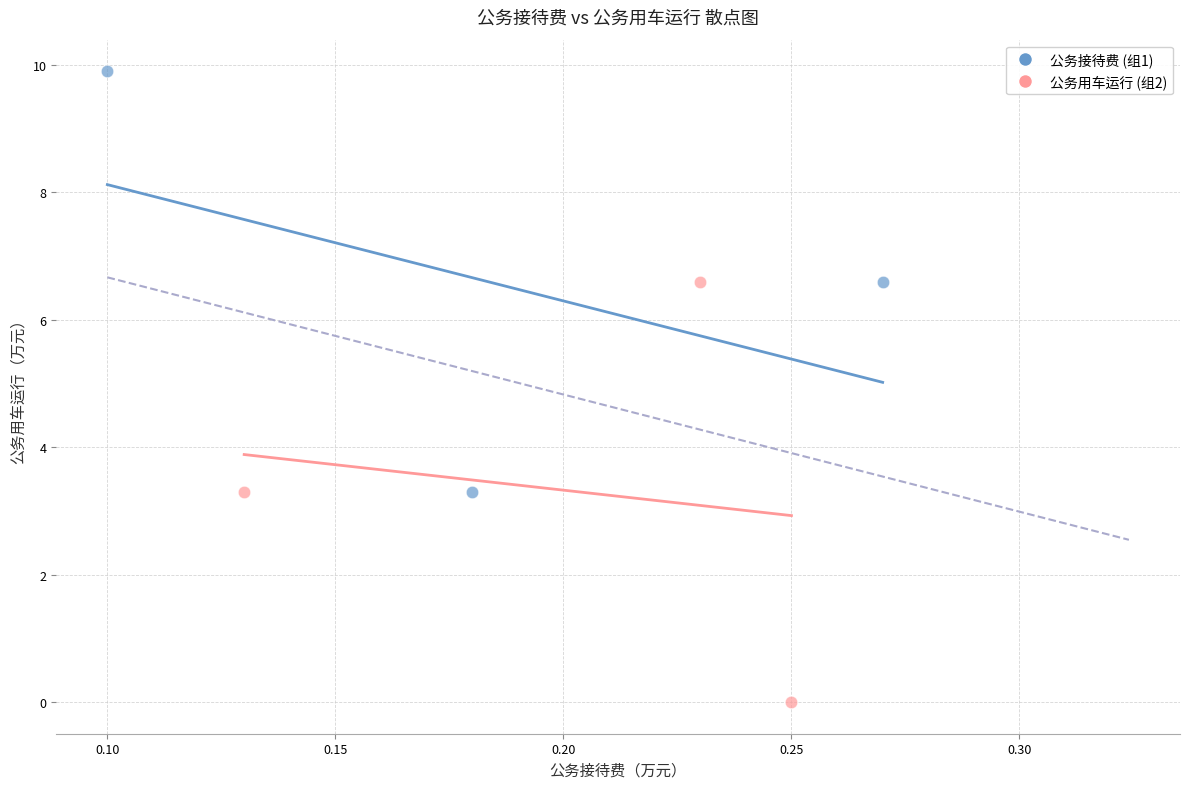

What are all the series names shown in the legend?

公务接待费 (组1), 公务用车运行 (组2)